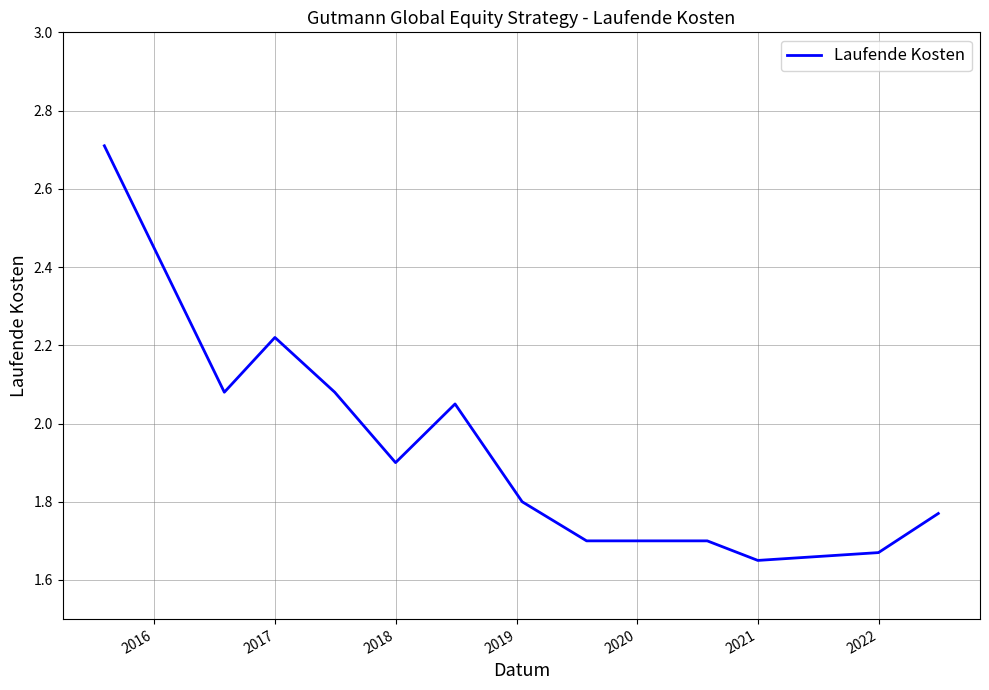

What is the greatest value displayed?

2.7